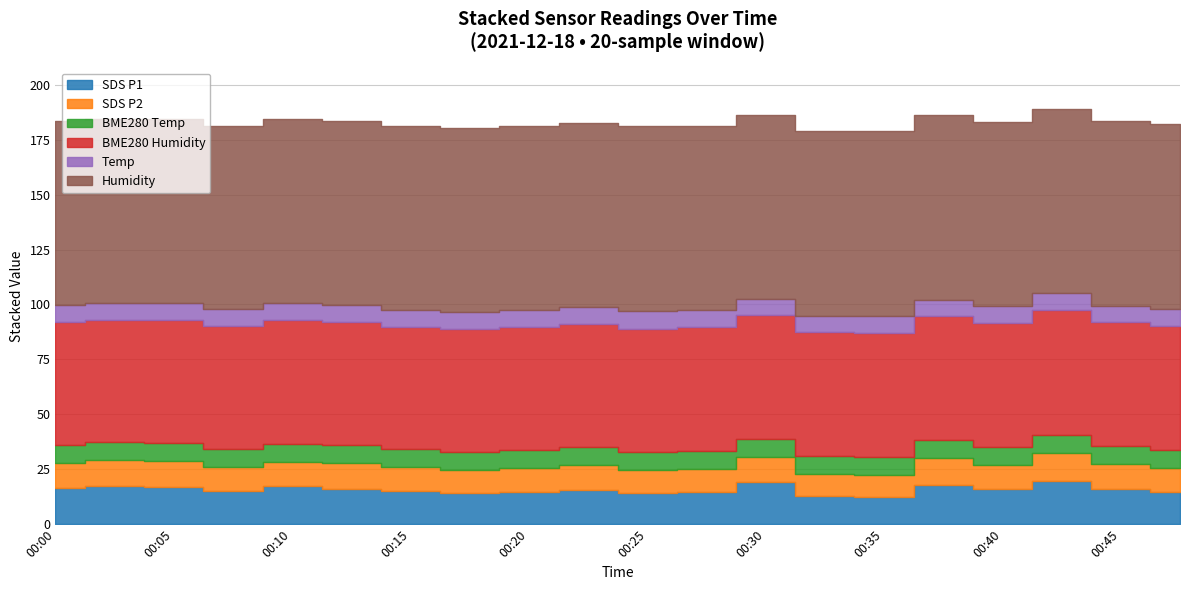

True or false: Temp and SDS_P1 cross at least once.

False